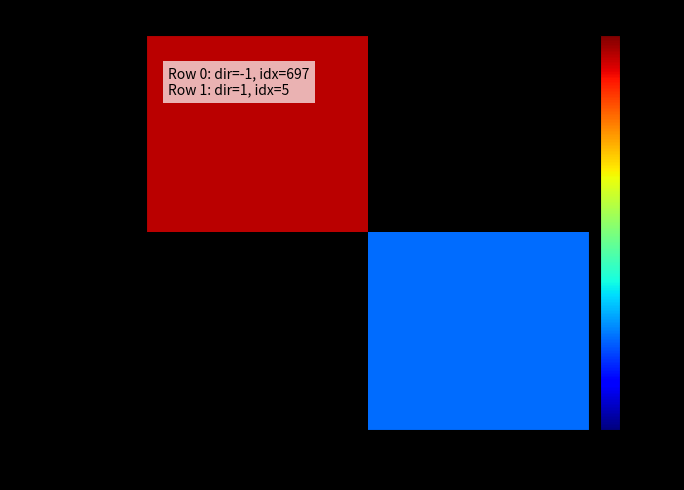

Which has a higher value, -1 or 1?

1